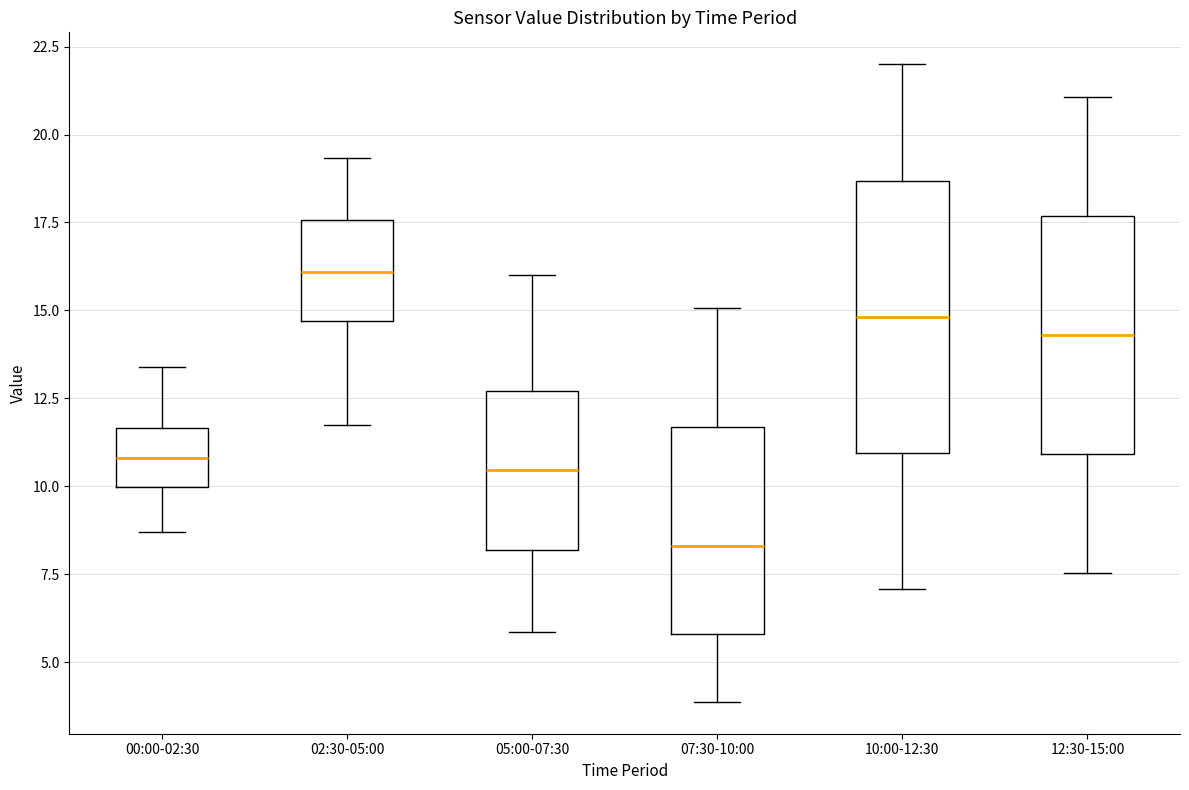

Where does the median line of the box for 07:30-10:00 sit on the y-axis? The values are not printed on the chart, so give them approximately, as read against the axis.

8.5